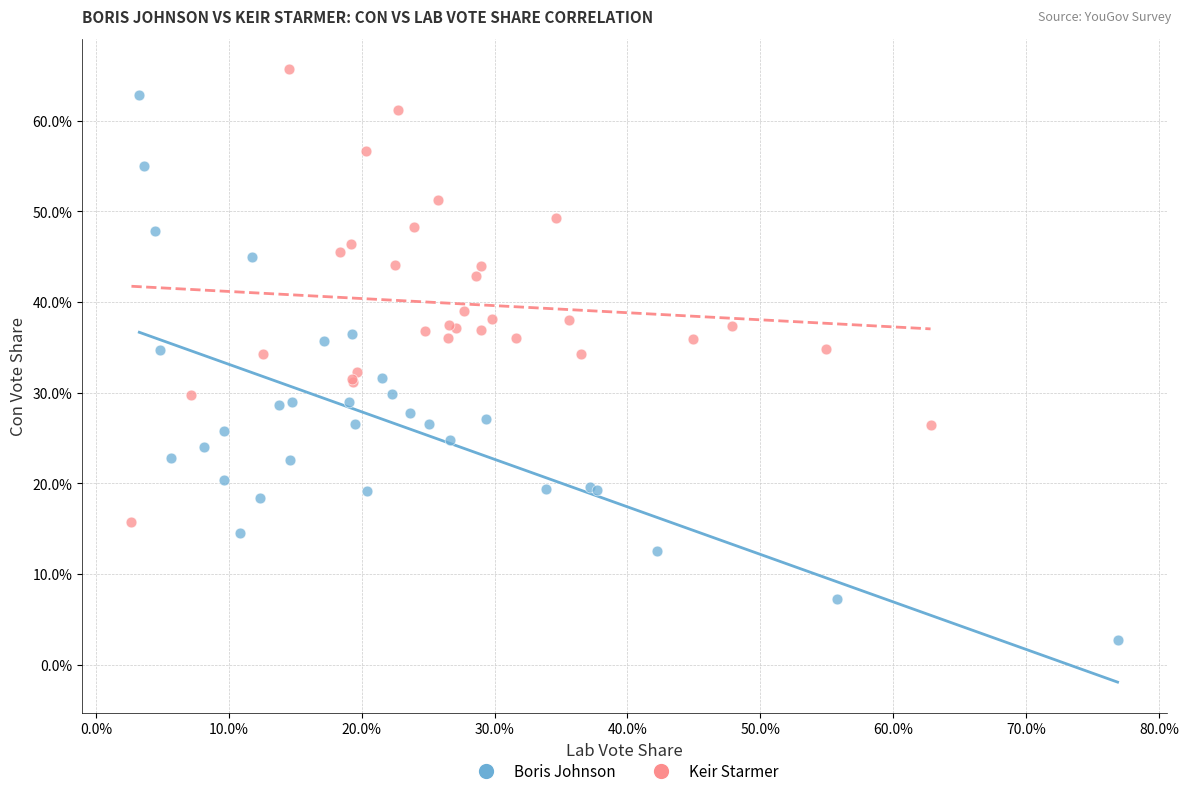

What are all the series names shown in the legend?

Boris Johnson, Keir Starmer